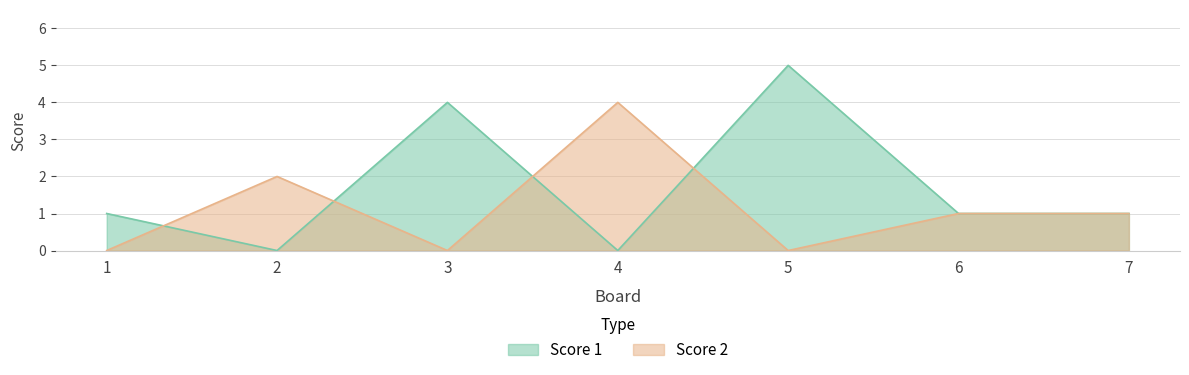

Which series has the largest total across all categories?

Score 1